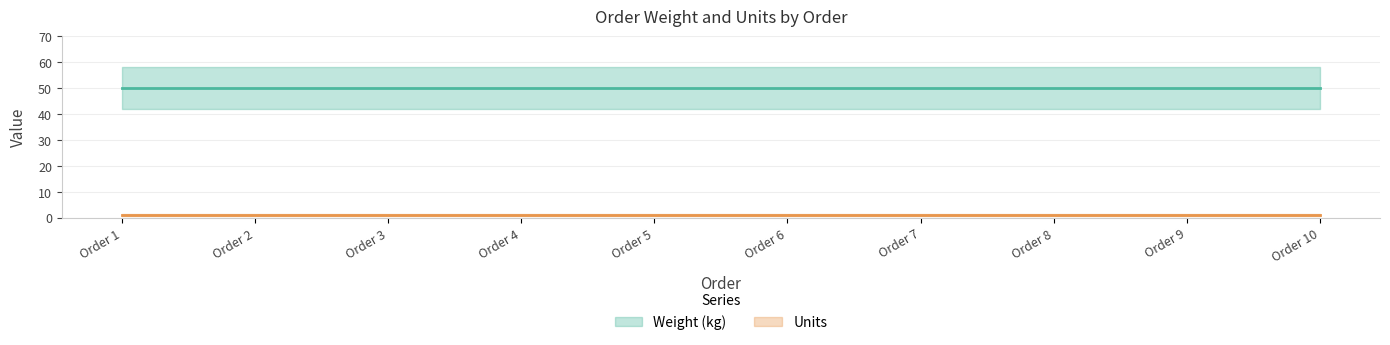

At Order 7, list the series in order from largest to smallest.

Weight (kg), Units